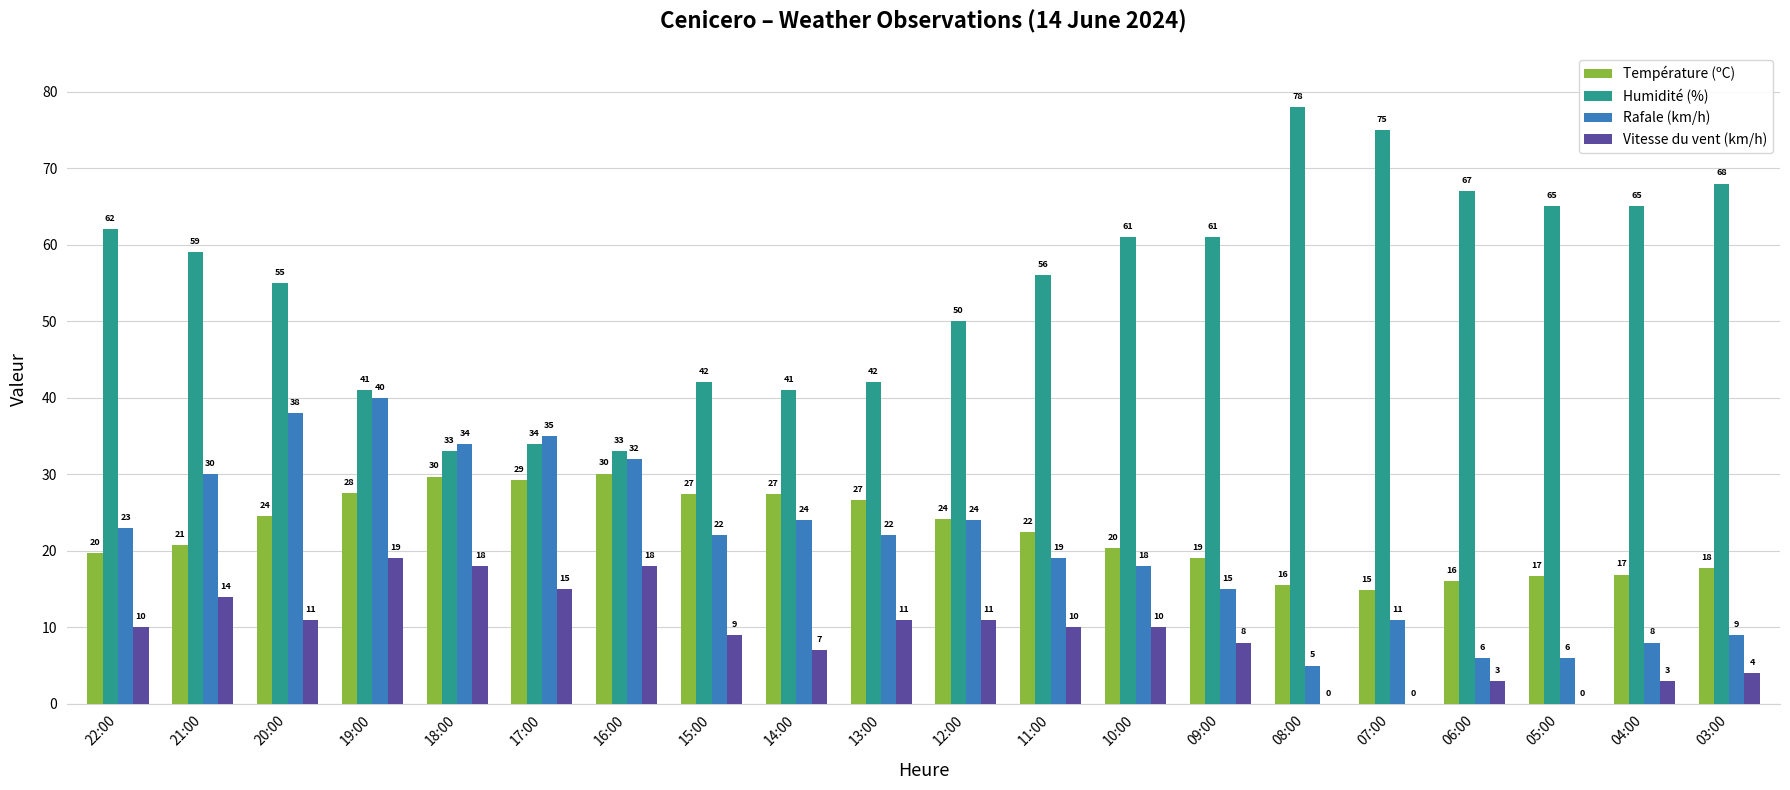

What is the sum of the Humidité (%) values at 08:00 and 16:00?

111.0